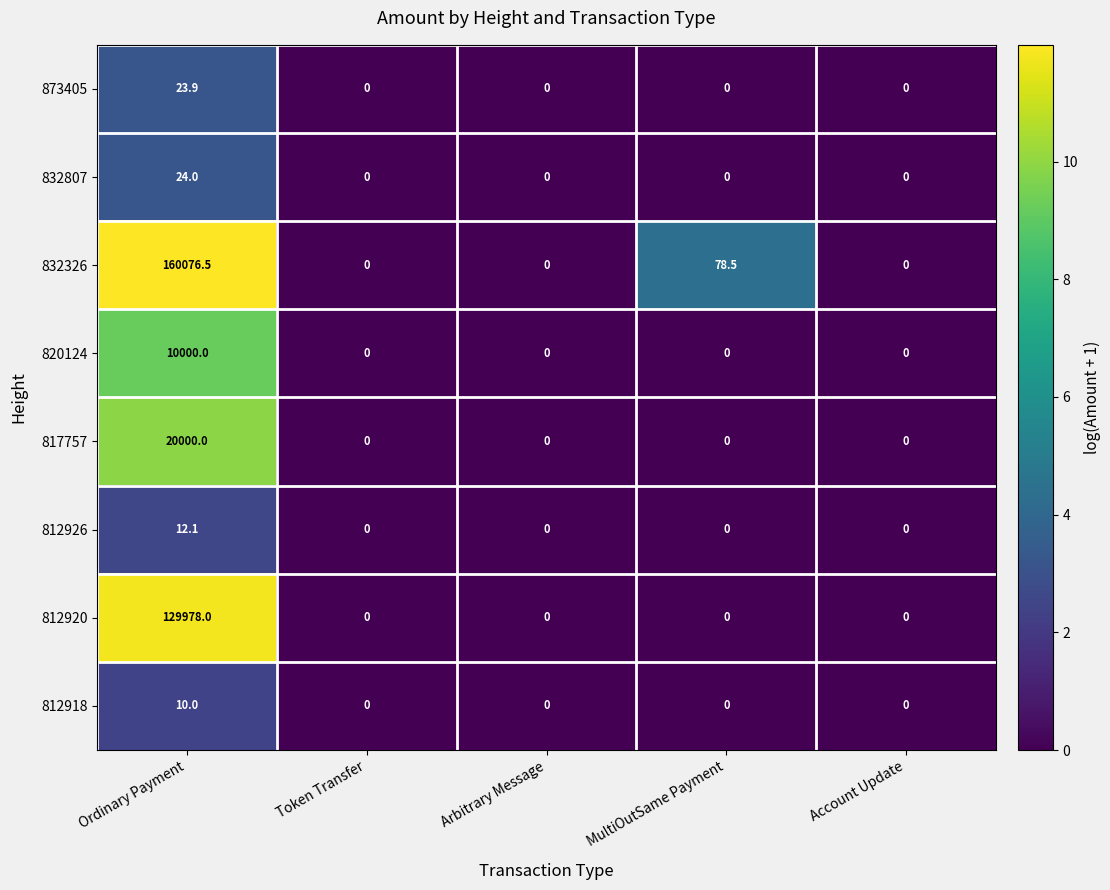

Which series has the largest total across all categories?

832326